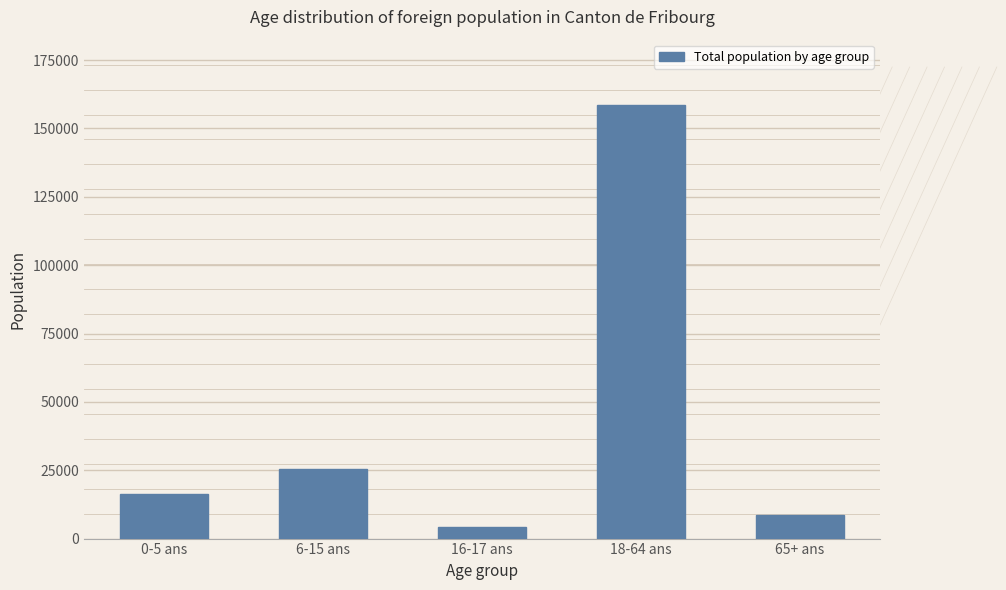

Does the chart contain stacked bars?

No